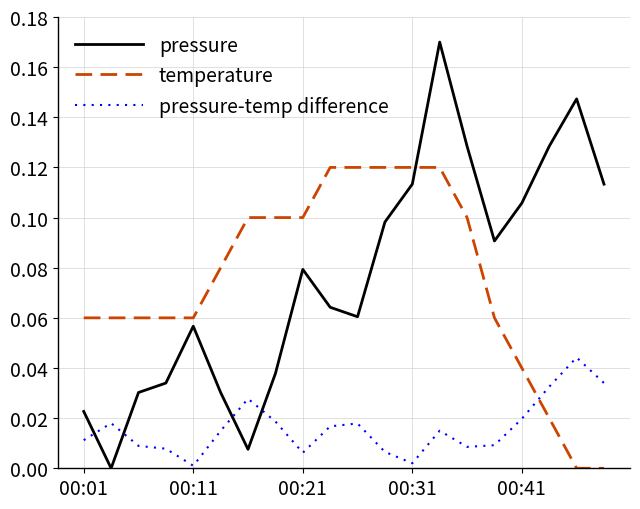

Which series has the widest spread of values?

pressure